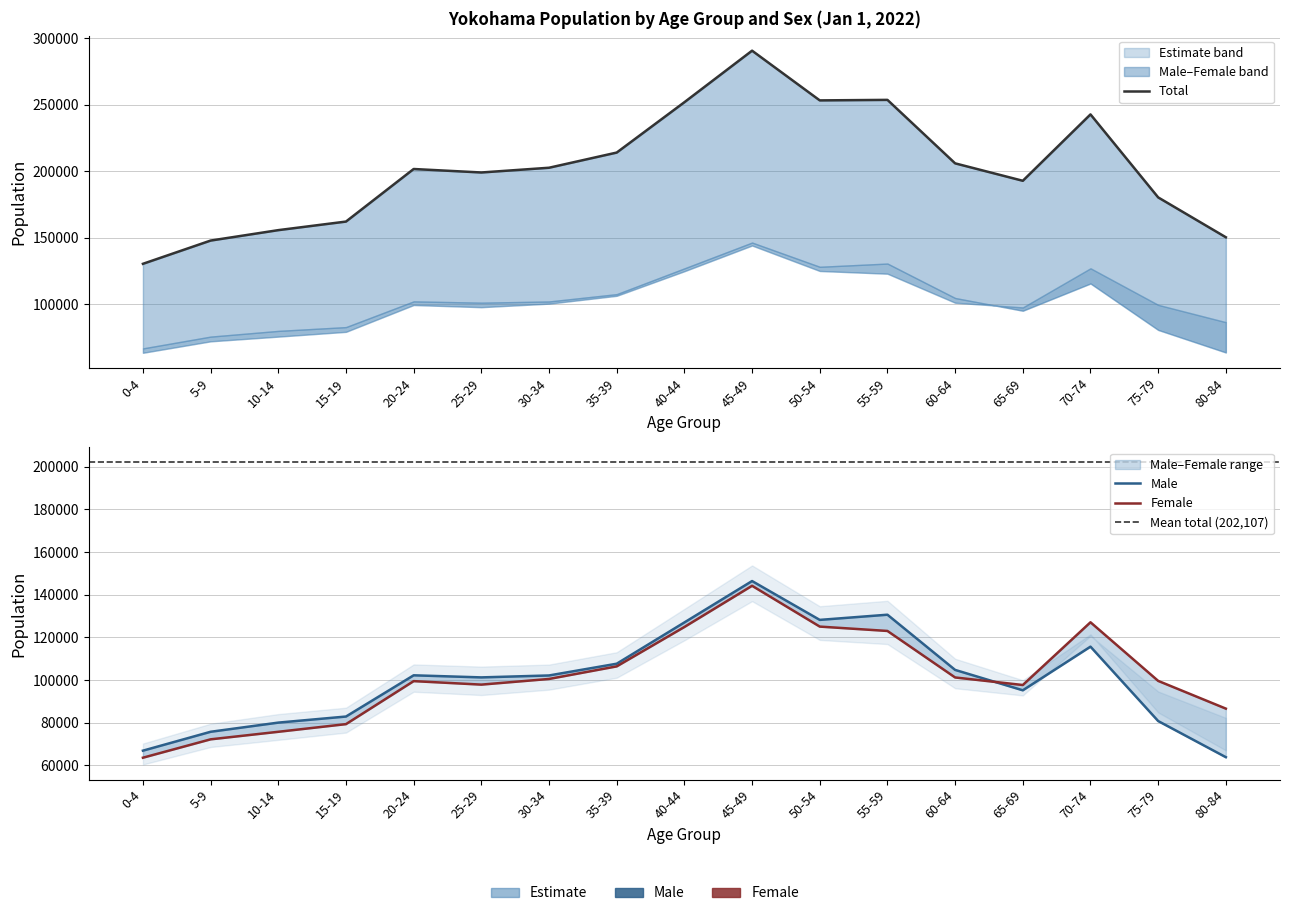

What is the minimum value shown in the chart?

63577